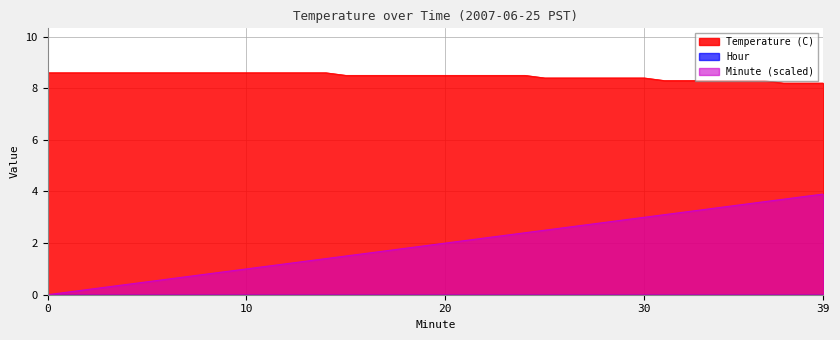

List the labels in order of Minute value, largest first.

39, 38, 37, 36, 35, 34, 33, 32, 31, 30, 29, 28, 27, 26, 25, 24, 23, 22, 21, 20, 19, 18, 17, 16, 15, 14, 13, 12, 11, 10, 9, 8, 7, 6, 5, 4, 3, 2, 1, 0